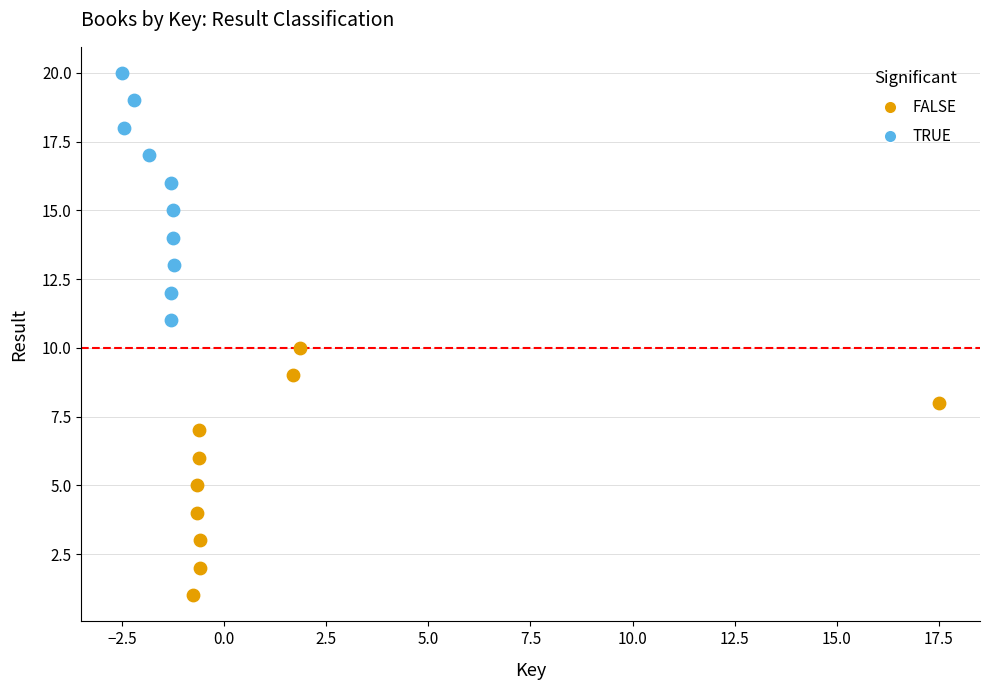

What are all the series names shown in the legend?

FALSE, TRUE